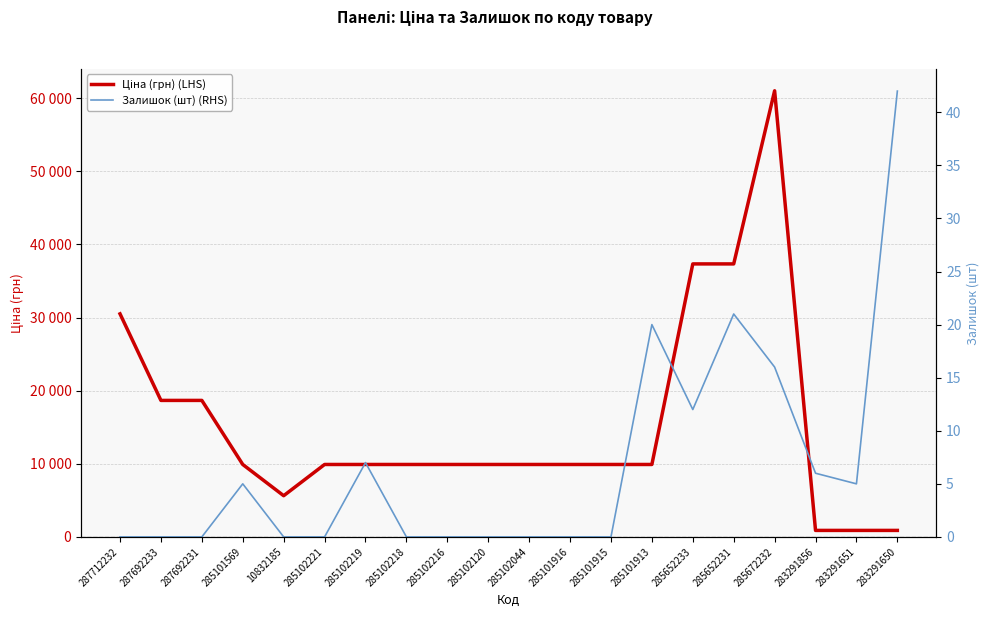

How many data points in Ціна (грн) (LHS) are above 9908?

16